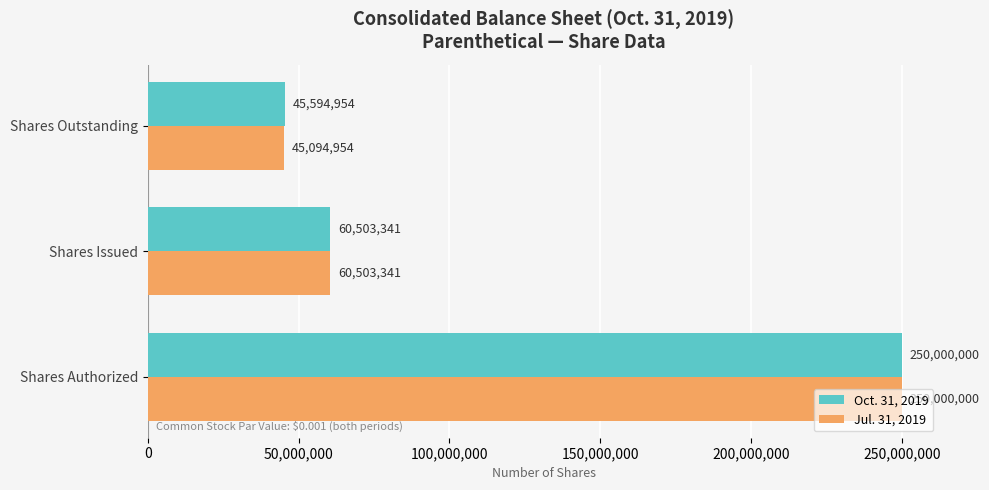

List the labels in order of Oct. 31, 2019 value, largest first.

Shares Authorized, Shares Issued, Shares Outstanding